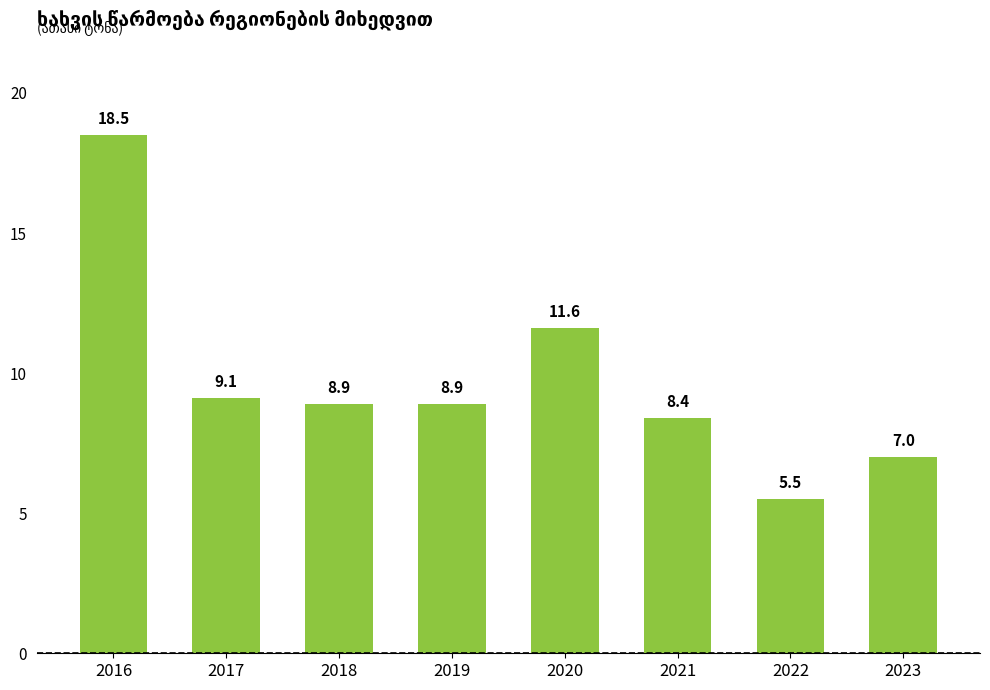

Count the number of data series in this chart.

1